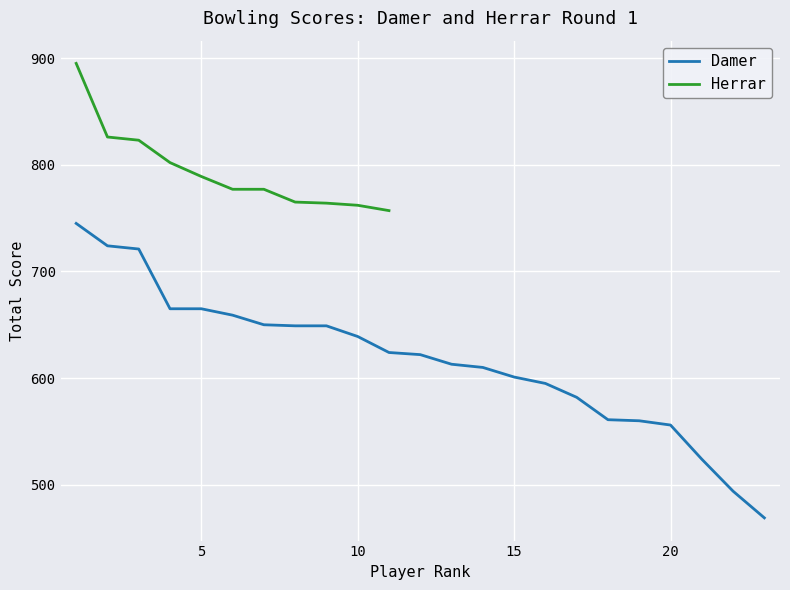

What is the minimum value for Damer?

469